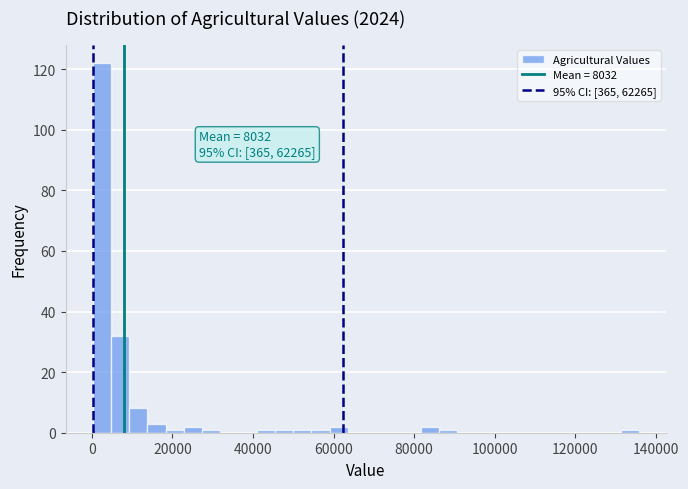

Read against the x-axis, roughly where is the centre of the tallest bar?

2000